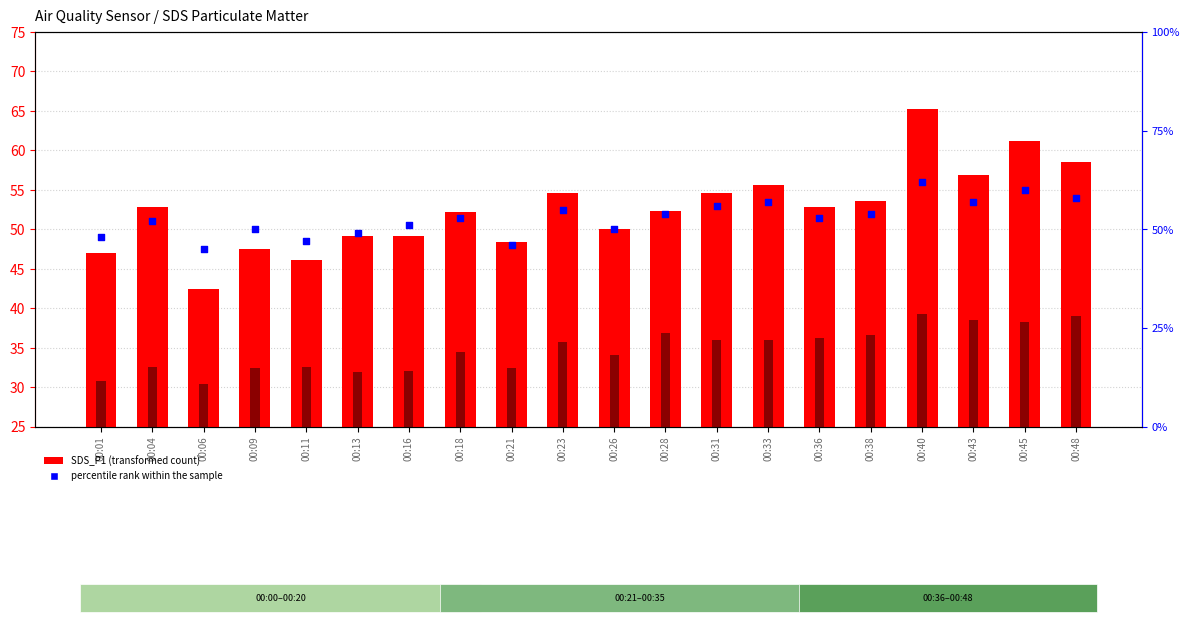

What is the total value across all series at 00:16?

132.2